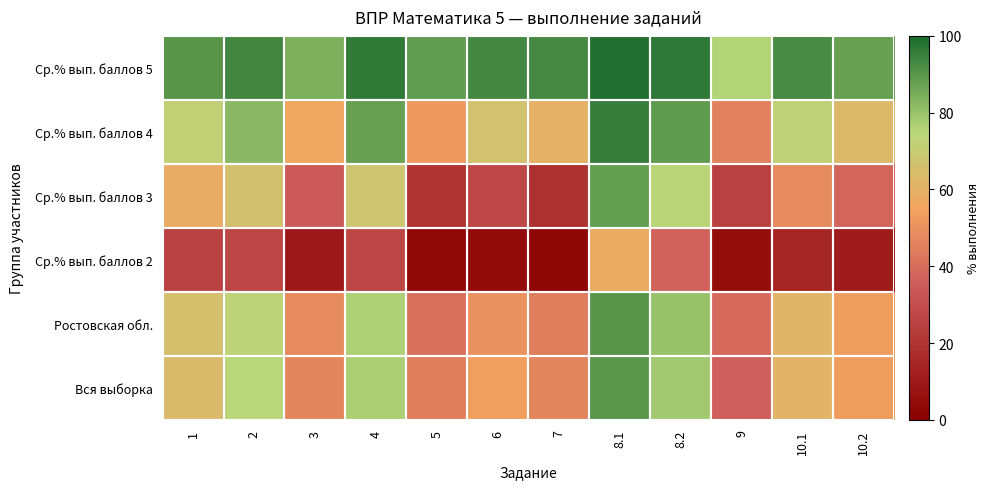

Between 5 and 10.2, which is larger?

10.2